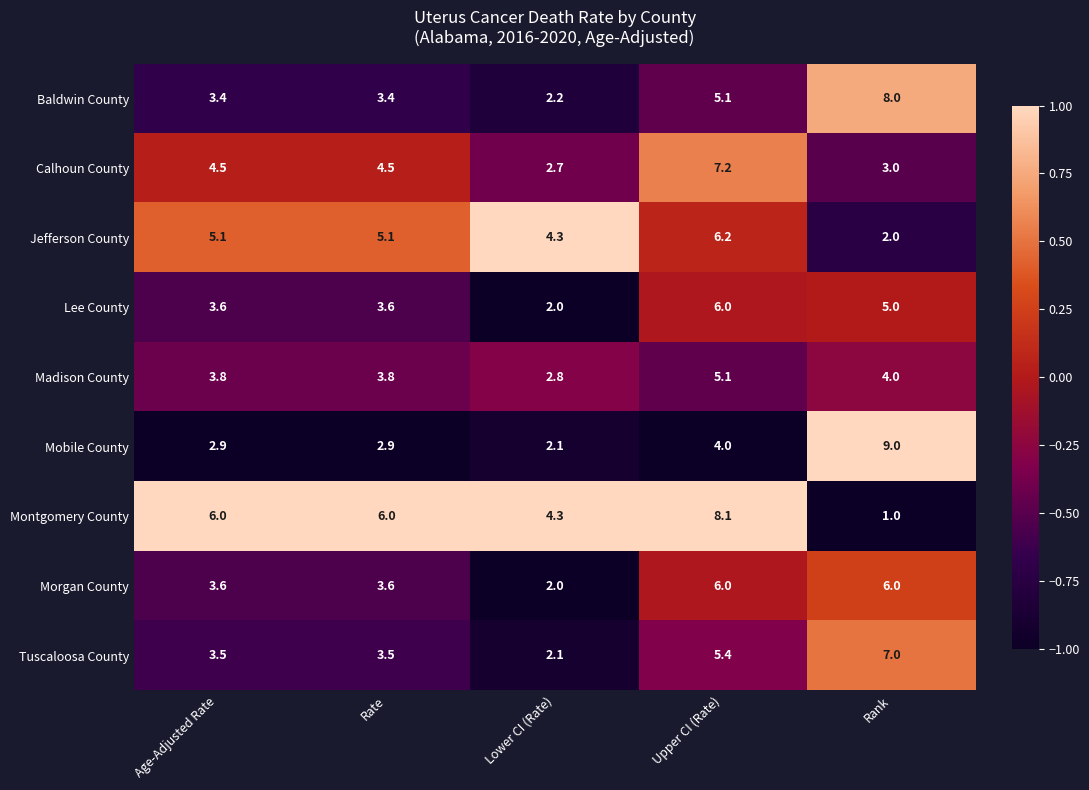

At which label is Jefferson County closest to 4?

Lower CI (Rate)